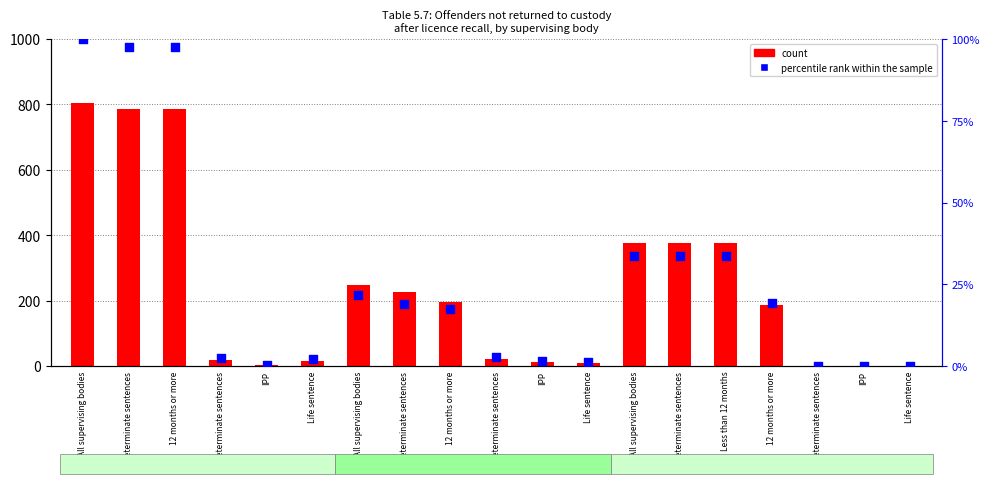

At which category is the sum across all series the highest?

All supervising bodies